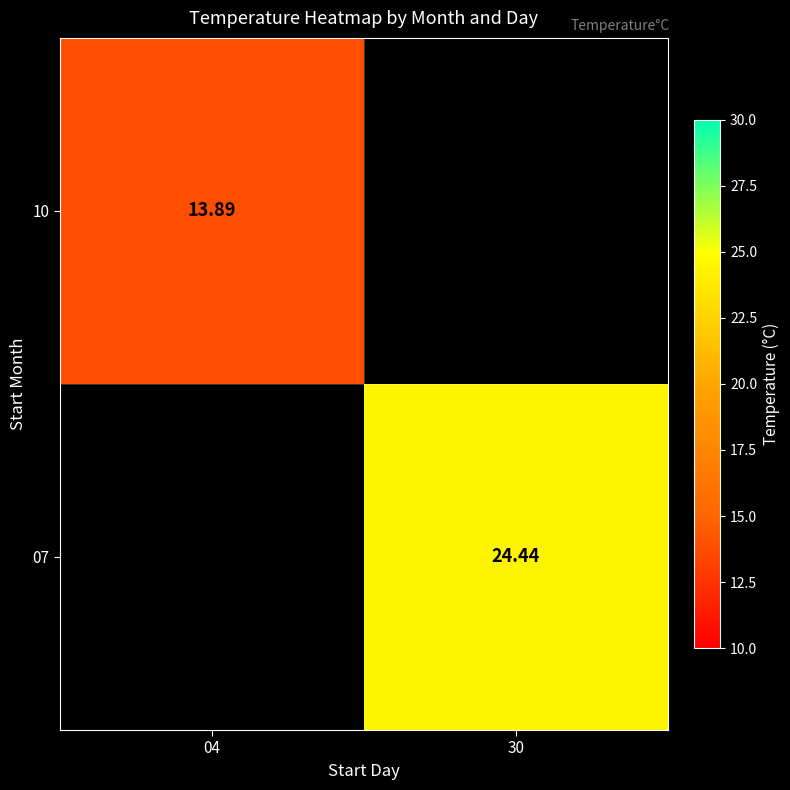

Is the value of 07 at 30 greater than the value of 10 at 04?

Yes